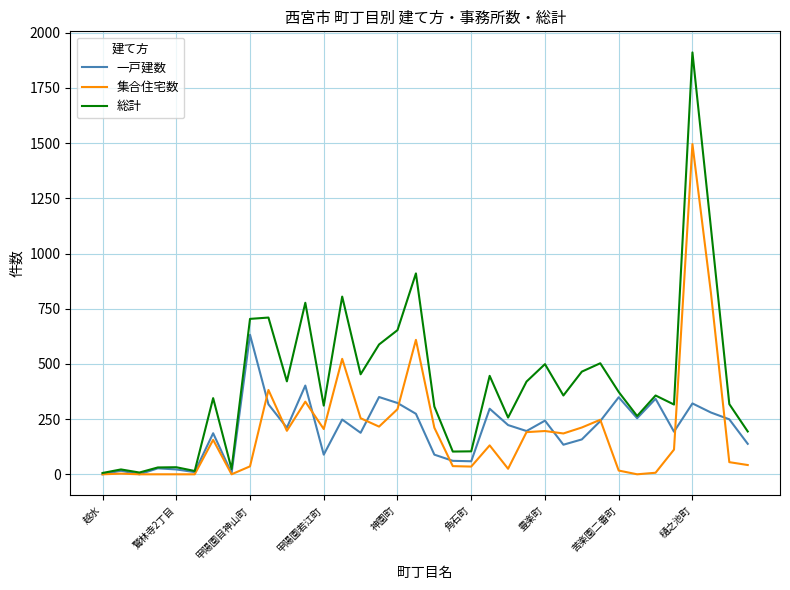

What is the greatest value displayed?

1911